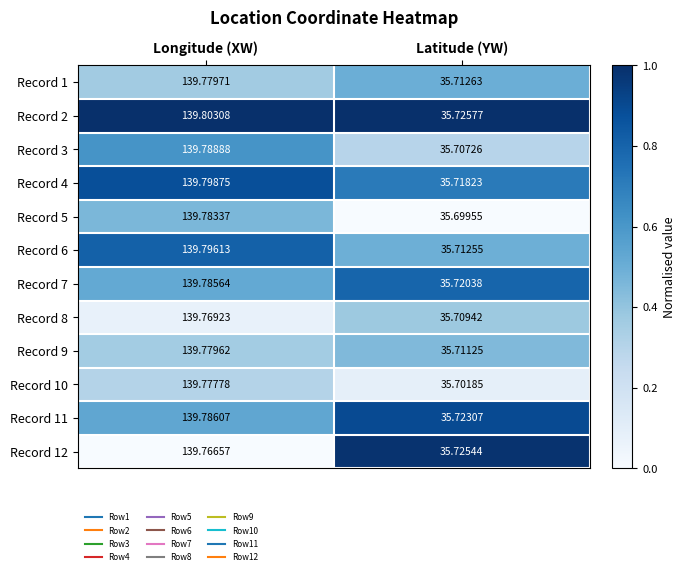

At which category is the sum across all series the highest?

Longitude (XW)